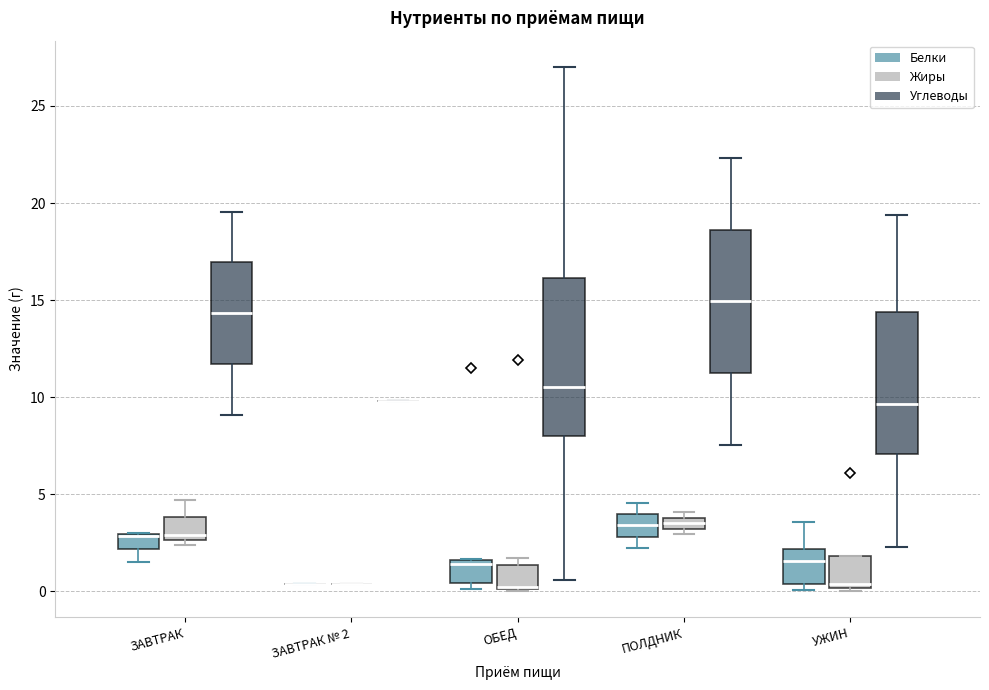

Comparing the boxes themselves (not the whiskers), which one is the tallest?

ОБЕД (Углеводы)